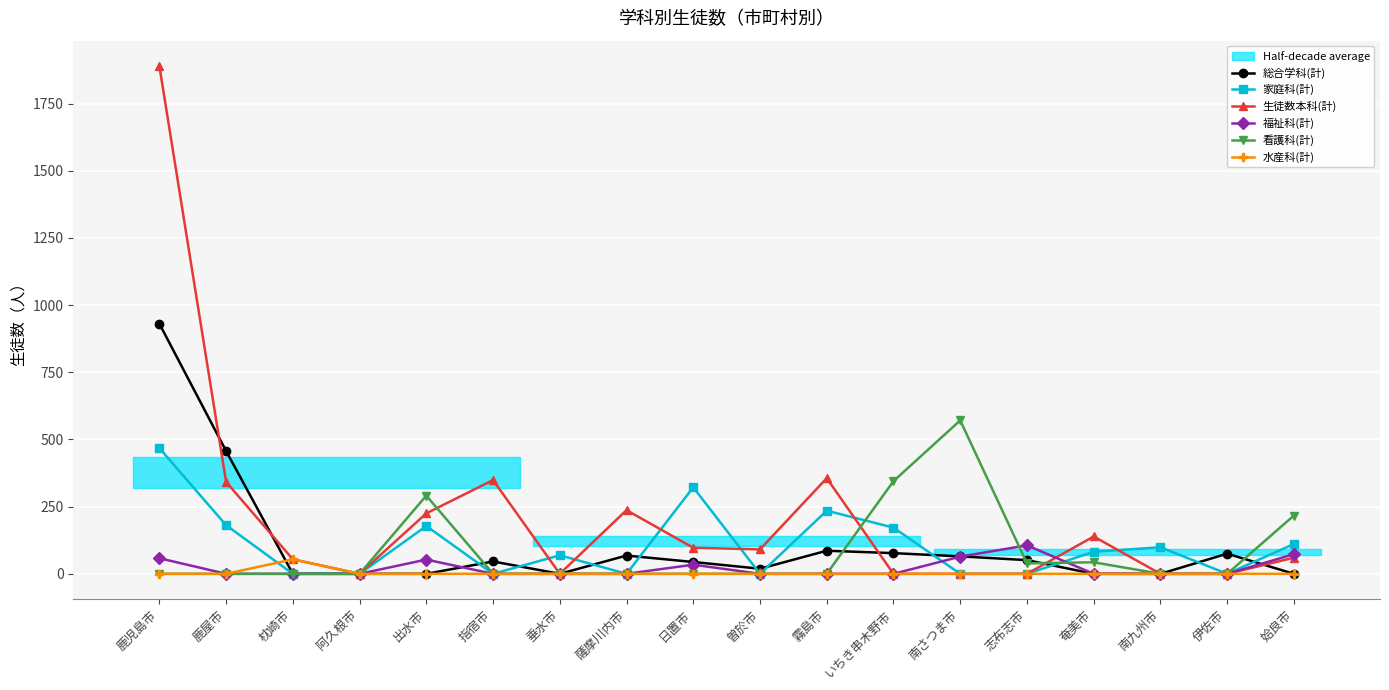

What is the greatest value displayed?

1890